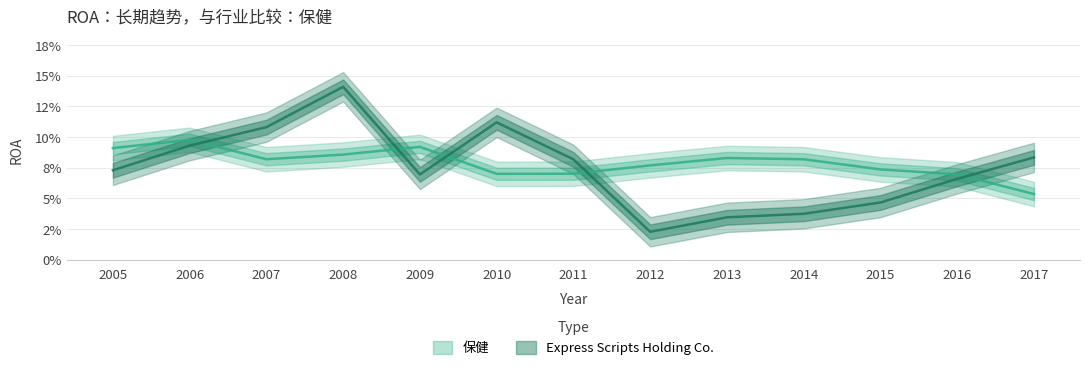

Where do 保健 and Express Scripts Holding Co. first cross each other?

2006 and 2007